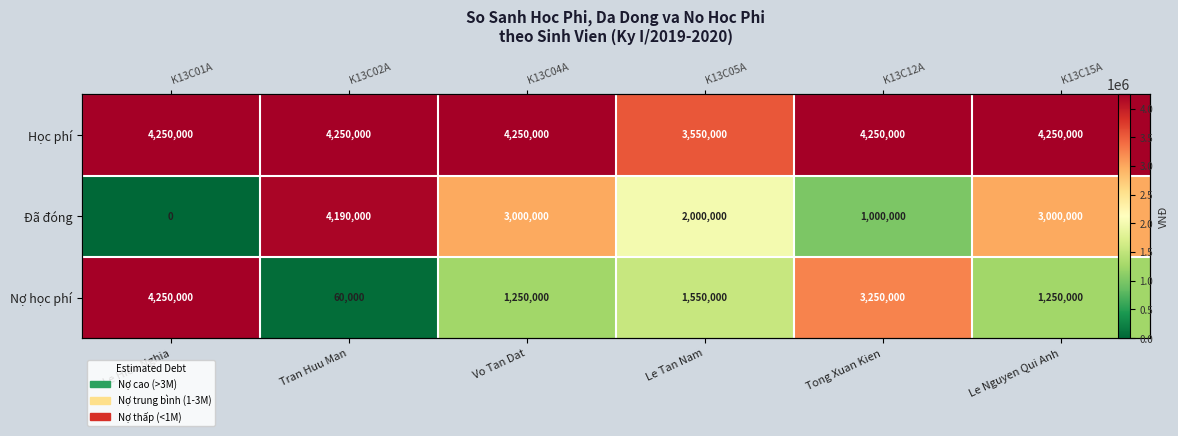

The value of Đã đóng at Le Tan Nam is 2601165. True or false?

False